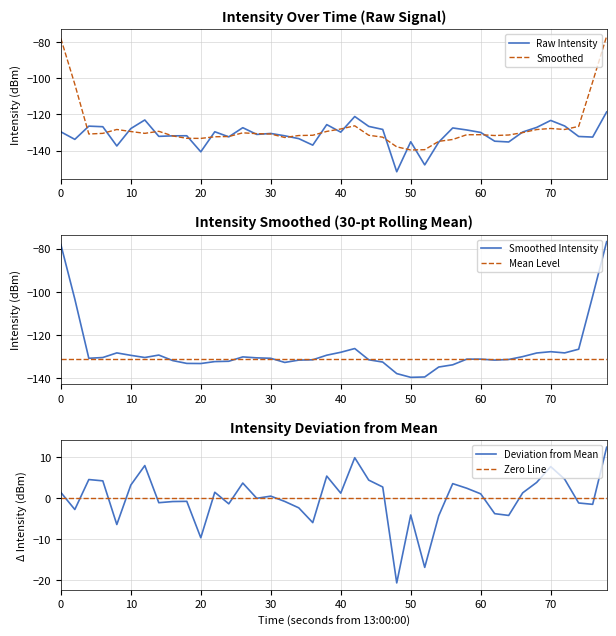

Reading left to right, list all the values displayed in this chart.

-129.6	-133.8	-126.5	-126.8	-137.5	-127.8	-123.1	-132.1	-131.8	-131.8	-140.7	-129.6	-132.4	-127.3	-131.1	-130.5	-131.8	-133.4	-137.0	-125.6	-129.8	-121.2	-126.6	-128.3	-151.7	-135.1	-147.9	-135.3	-127.5	-128.6	-130.0	-134.8	-135.2	-129.7	-127.2	-123.3	-126.4	-132.2	-132.5	-118.6